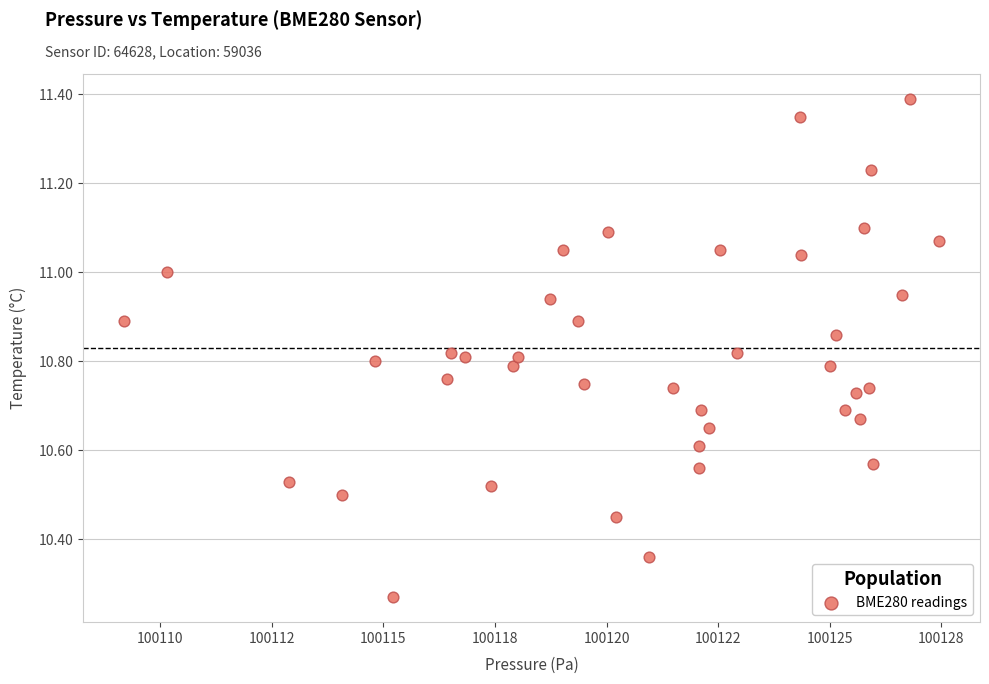

What is the range of Y values (max minus min)?

1.1